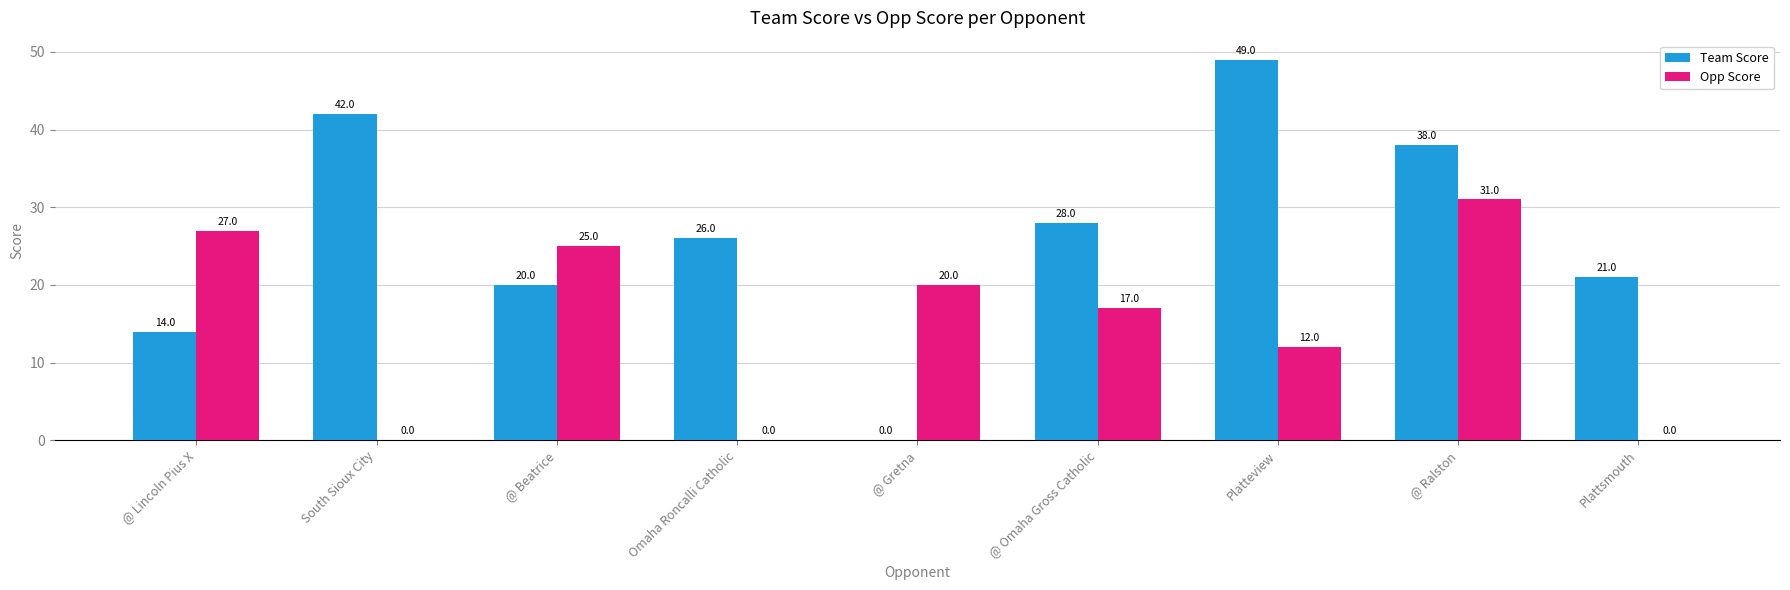

What is the highest value of the Team Score series?

49